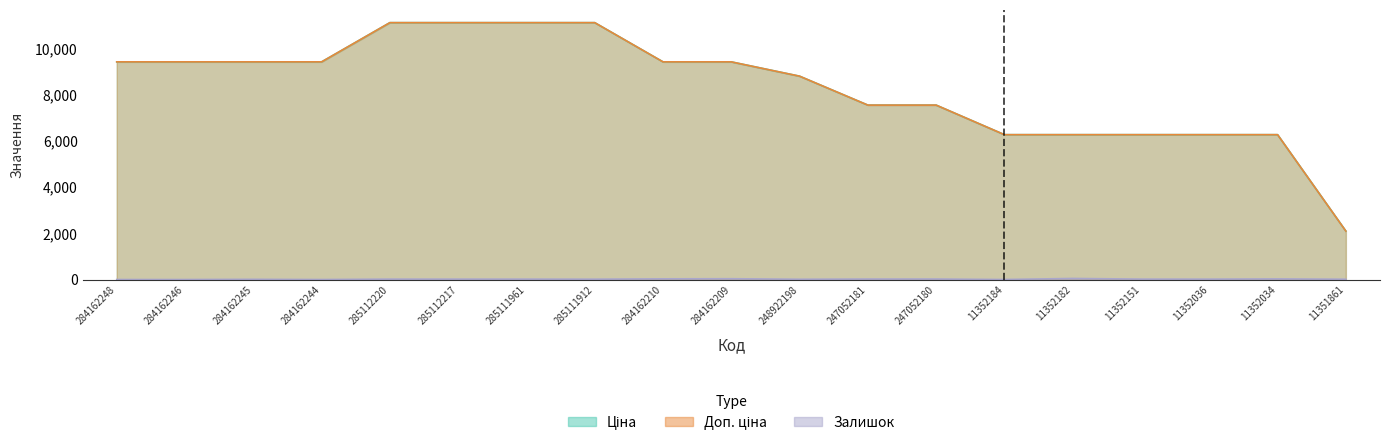

Is the value of Ціна at 11351861 greater than the value of Залишок at 248922198?

Yes